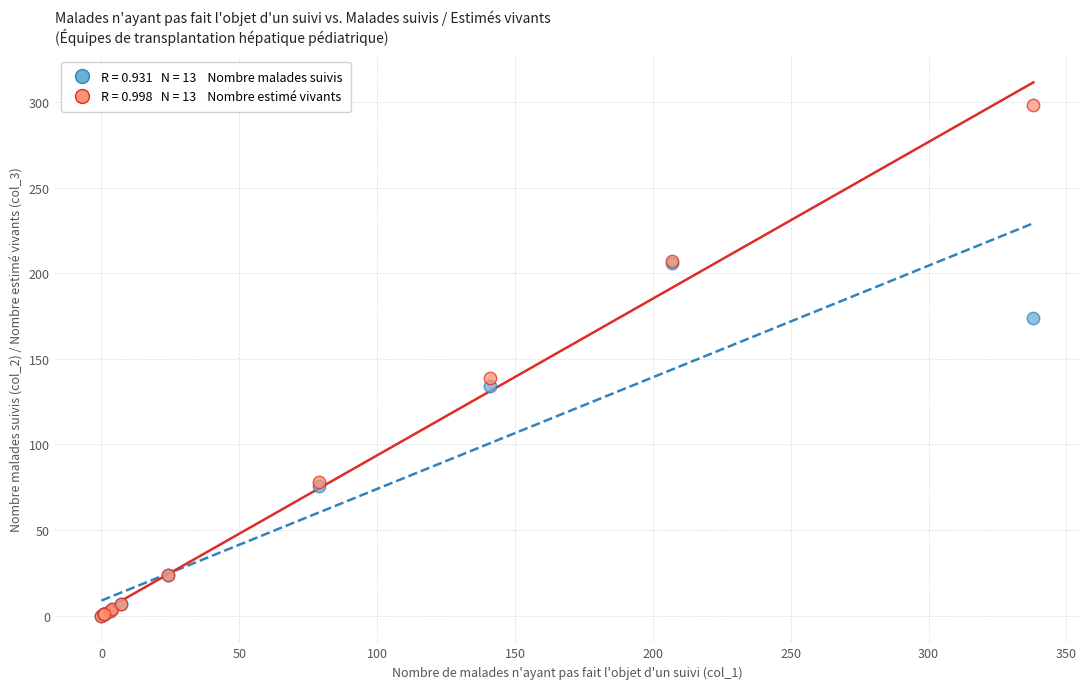

Across all series, what Y value is closest to 149?

139